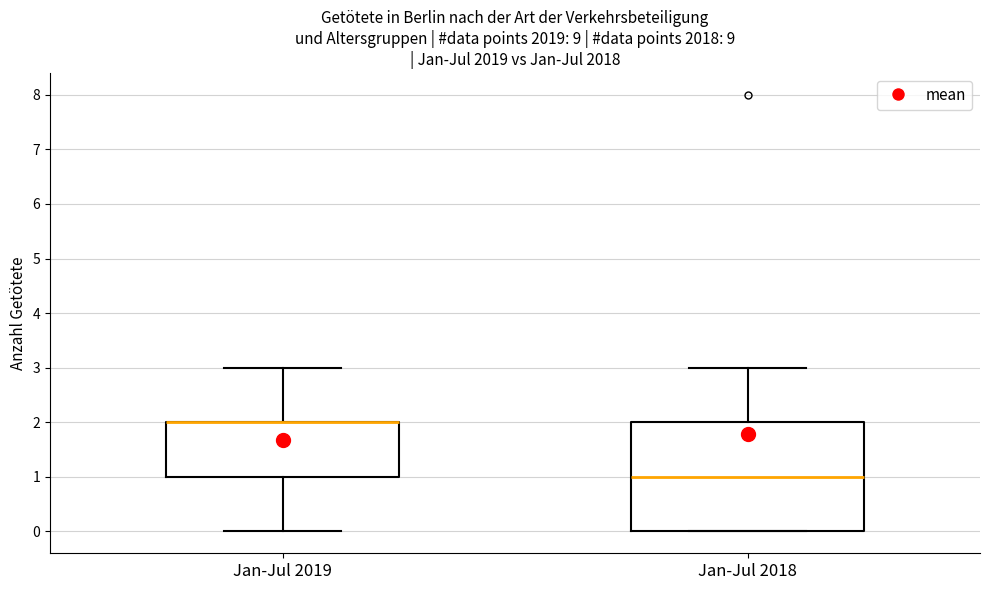

Reading left to right, transcribe this box plot: for each box, give where its median line is, the range the box spans, and where its two whiskers end, as read against the y-axis. The values are not printed on the chart, so give them approximately, as read against the axis.

Jan-Jul 2019: median 2 (drawn on the box's upper edge), box 1 to 2, whiskers 0 to 3
Jan-Jul 2018: median 1, box 0 to 2, whiskers 0 to 3